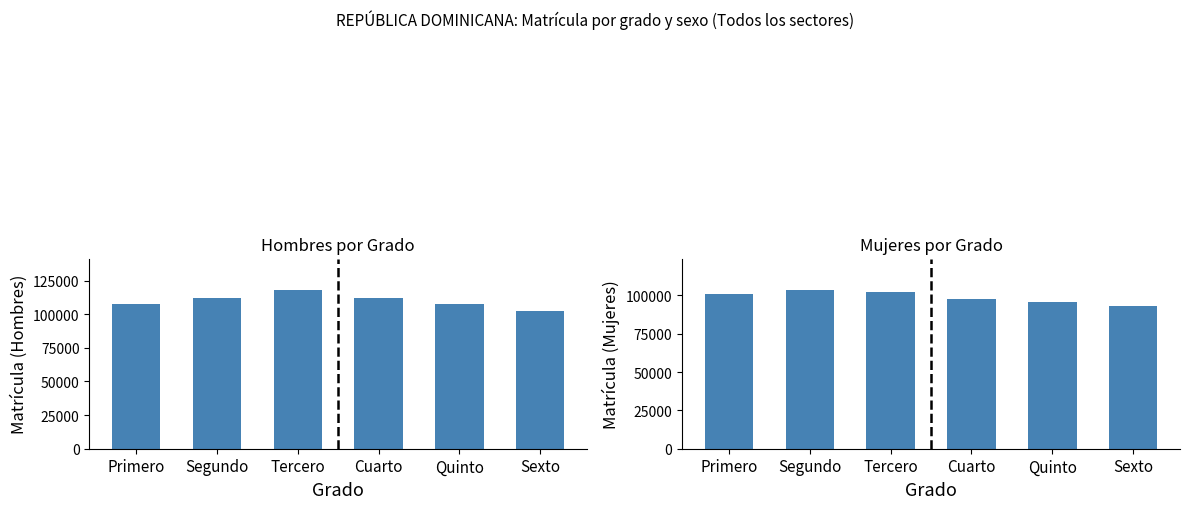

At which category is the sum across all series the highest?

Tercero